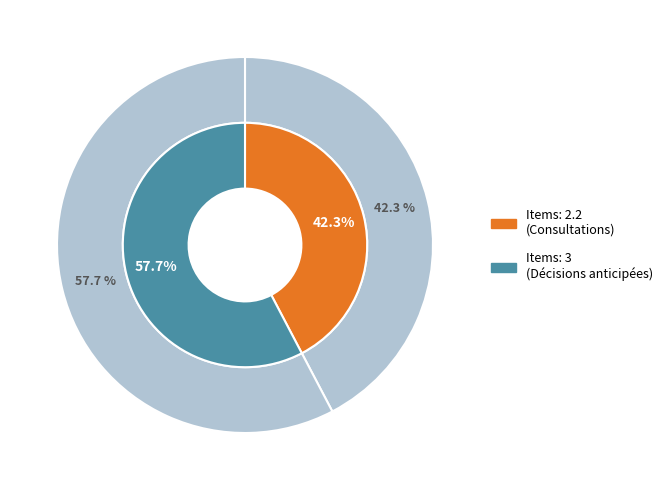

Is it true that 3 is 58% of the pie?

True